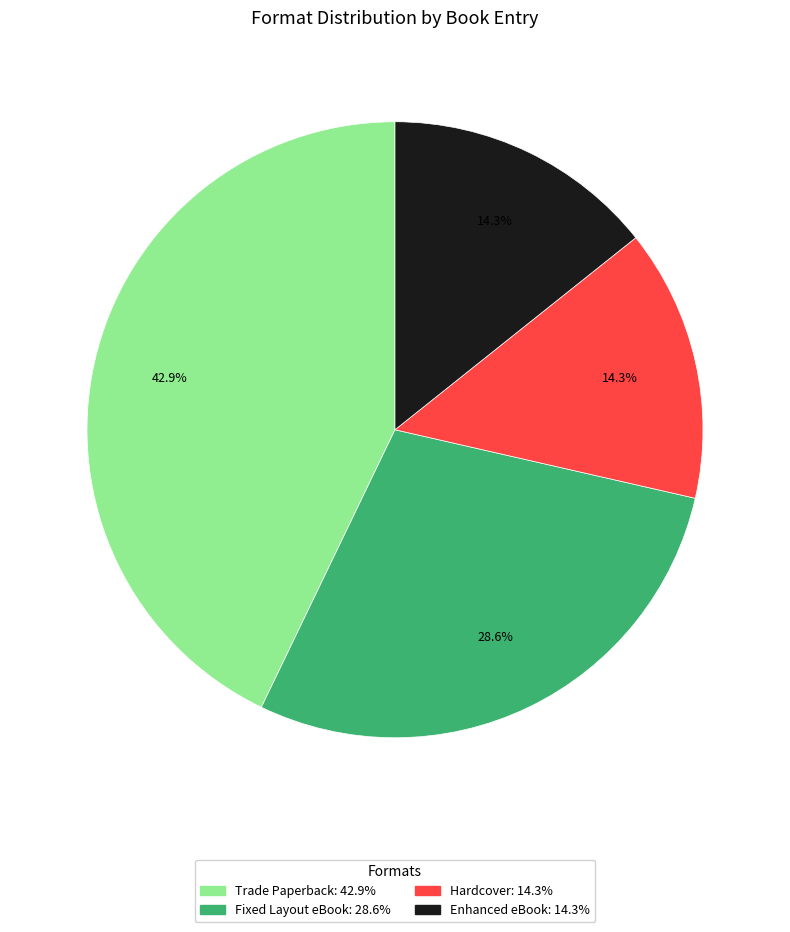

How many segments does this pie chart have?

4